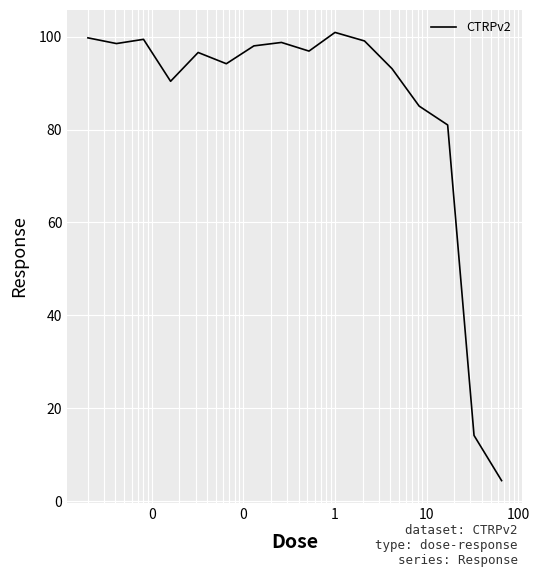

What is the minimum value shown in the chart?

4.4